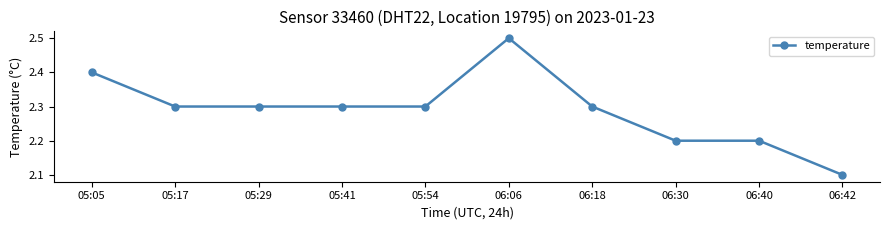

How many lines are shown in the chart?

1